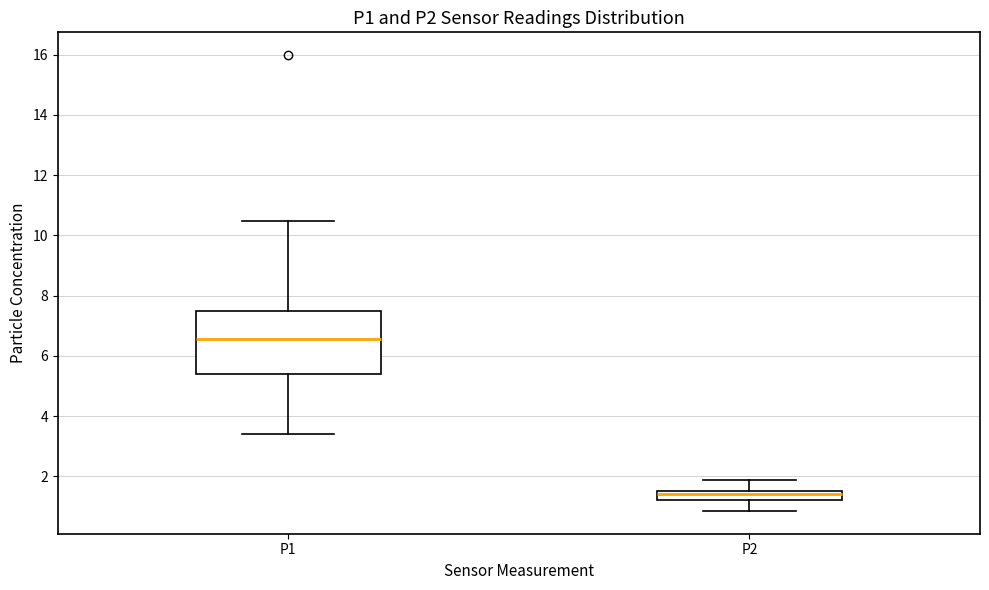

Reading left to right, transcribe this box plot: for each box, give where its median line is, the range the box spans, and where its two whiskers end, as read against the y-axis. The values are not printed on the chart, so give them approximately, as read against the axis.

P1: median 6.6, box 5.4 to 7.6, whiskers 3.4 to 10.4
P2: median 1.4, box 1.2 to 1.6, whiskers 0.8 to 1.8